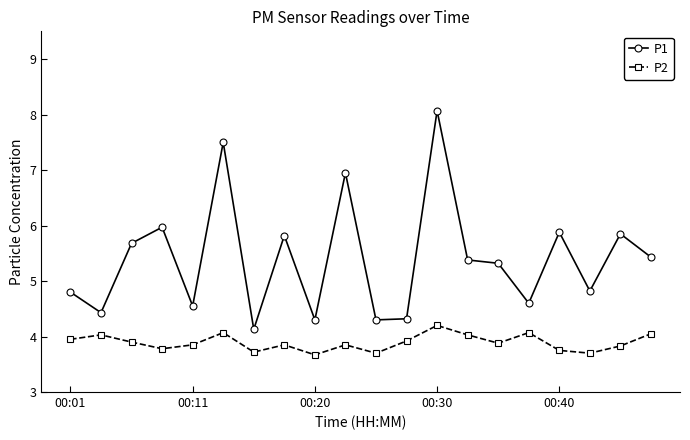

What is the sum of all P1 values?

108.1